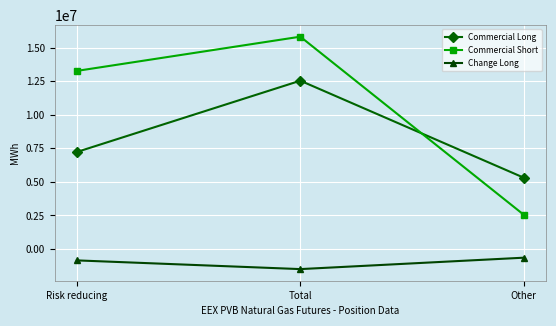

List the series in order of their overall mean, lowest first.

Change Long, Commercial Long, Commercial Short